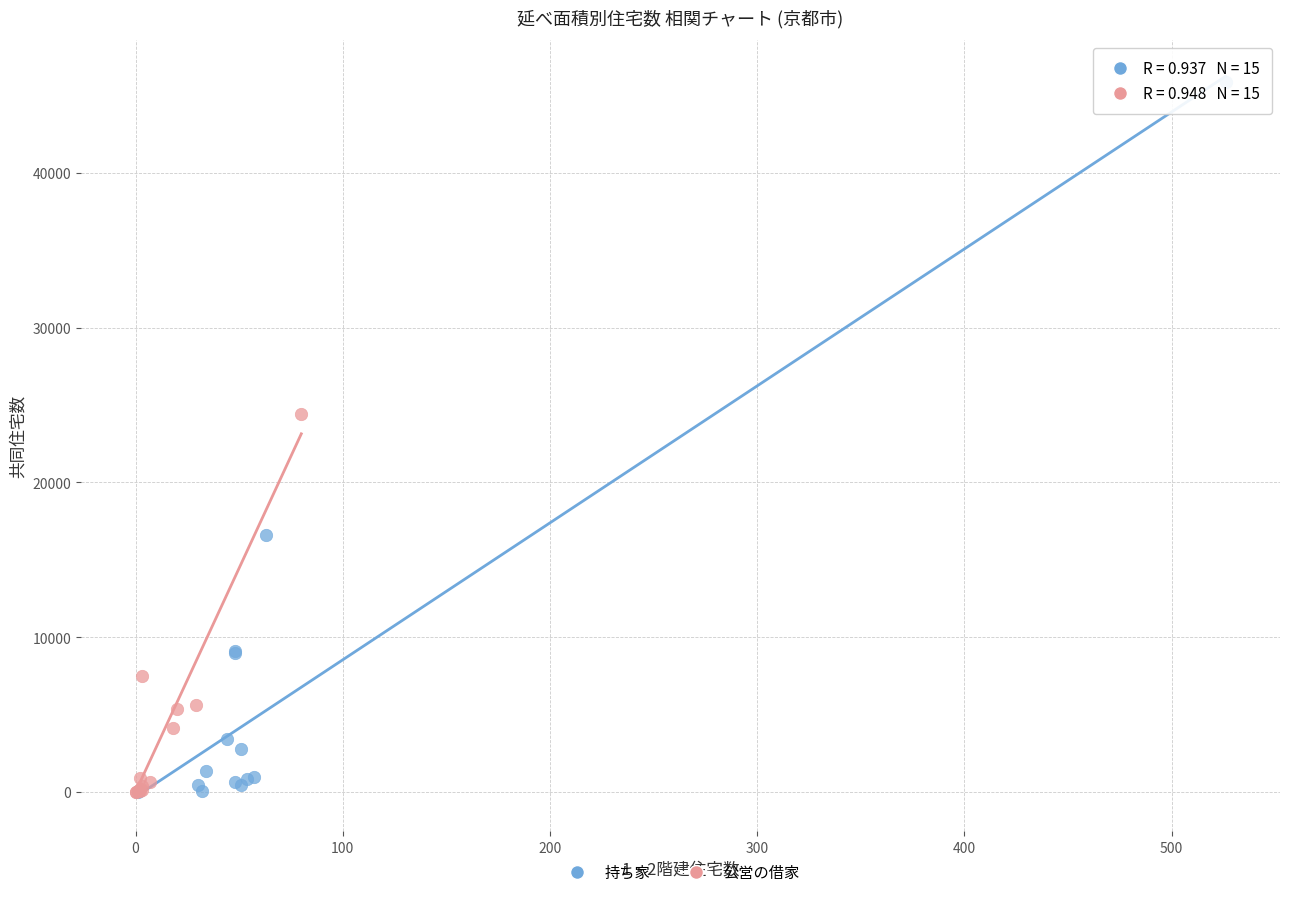

Which series contains the highest Y value?

持ち家